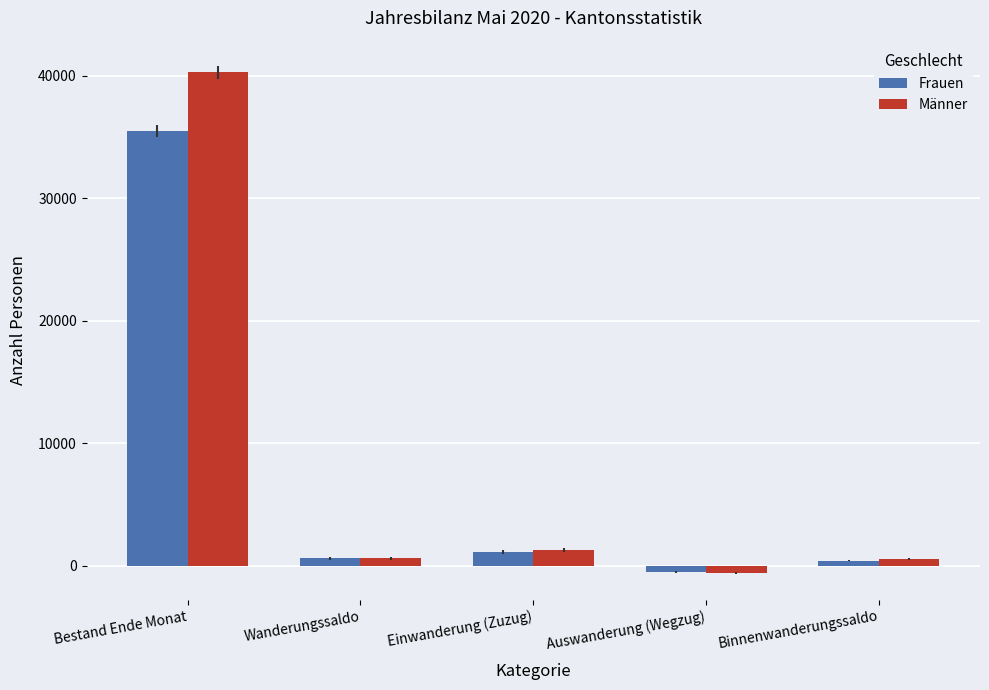

How many negative values does the Frauen series have?

1